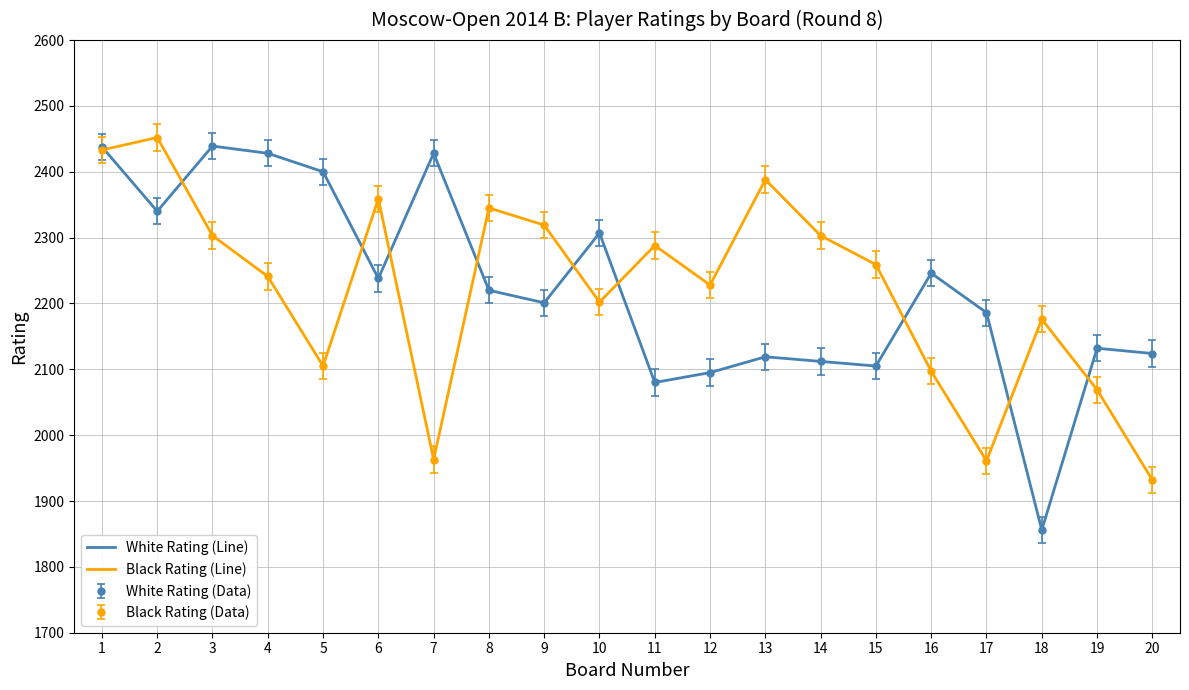

Rank the categories by Black Rating (Line) value from lowest to highest.

20, 17, 7, 19, 16, 5, 18, 10, 12, 4, 15, 11, 3, 14, 9, 8, 6, 13, 1, 2